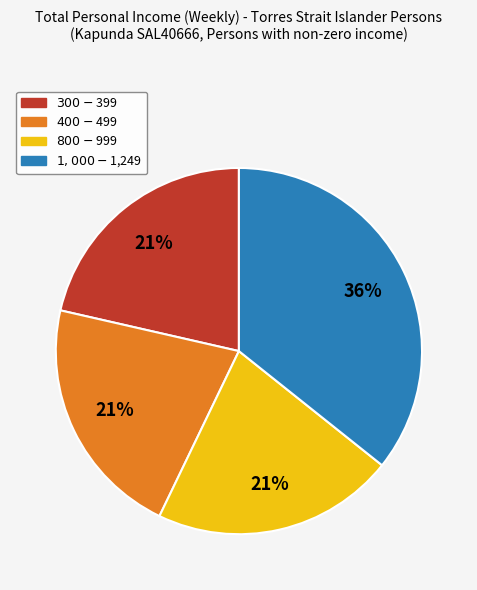

Approximately how many times larger is the value at $1,000-$1,249 compared to $400-$499?

1.7